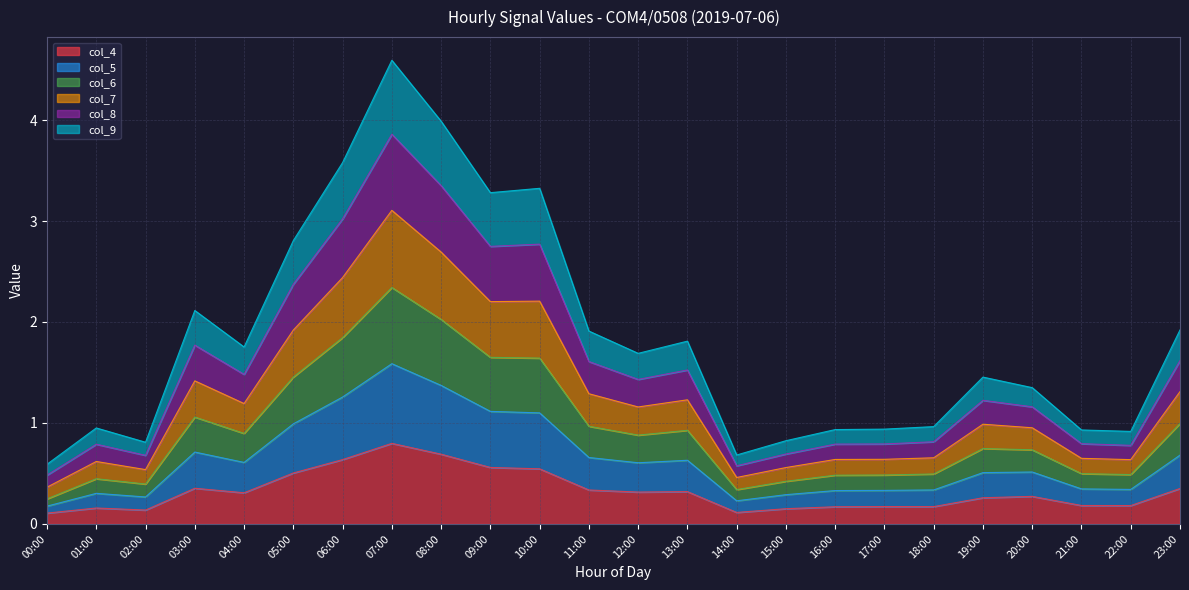

What is the total value across all series at 07:00?

4.6